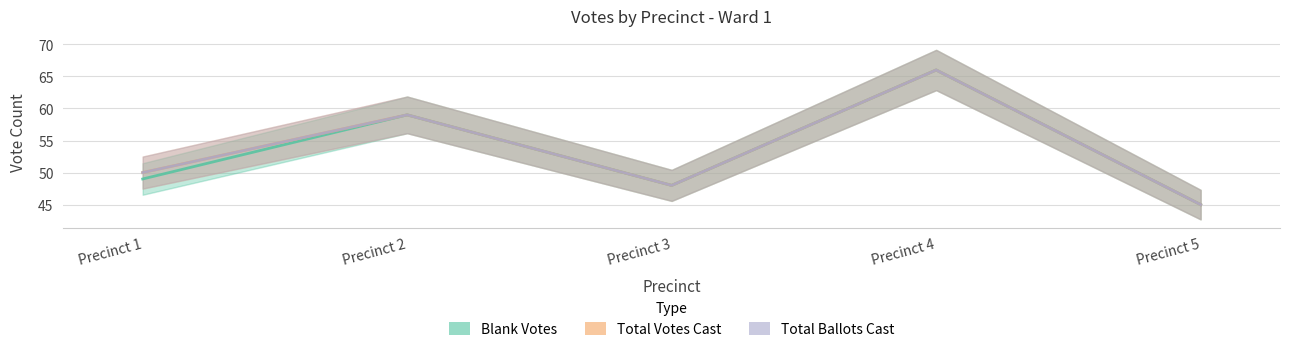

Which label corresponds to the largest value in the chart?

Precinct 4